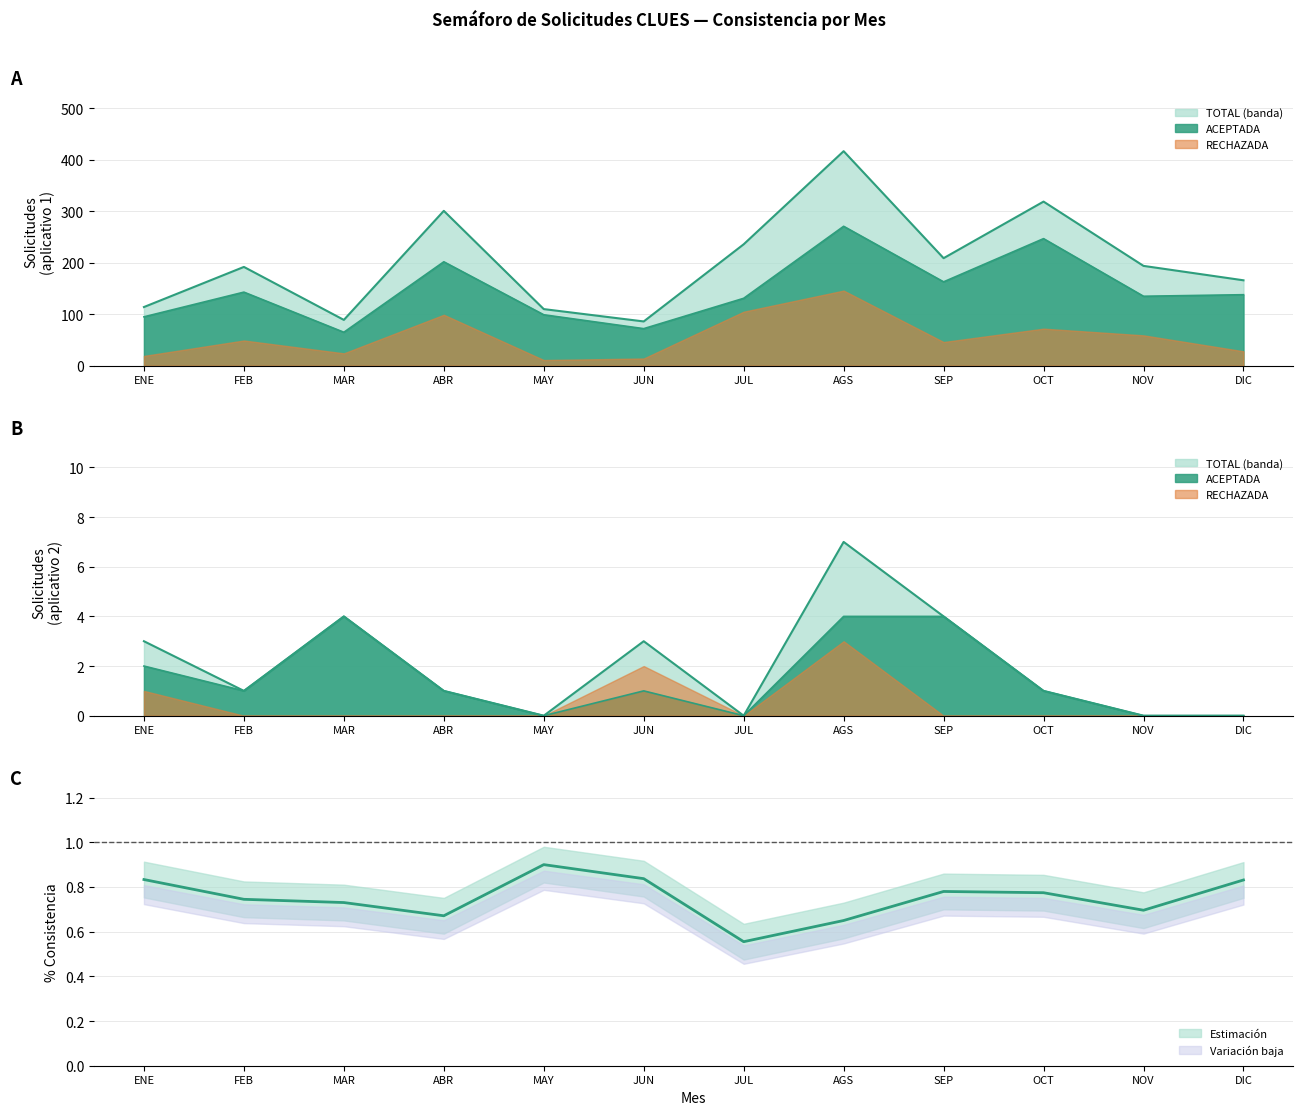

How many points are higher than both their immediate neighbors (excluding endpoints)?

2